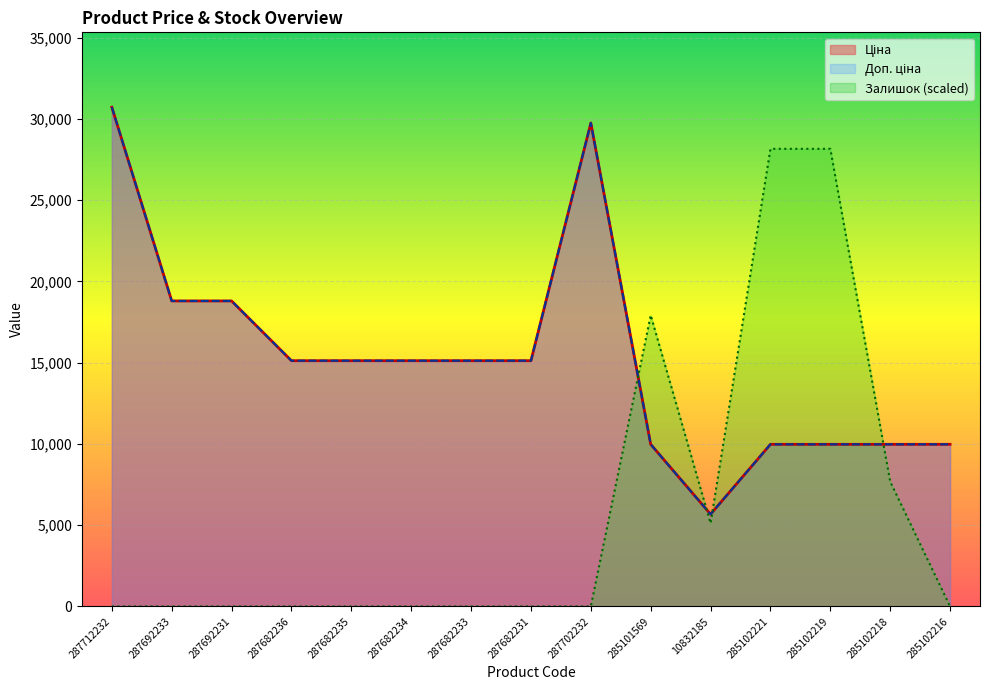

What position from the right is 287682236?

12